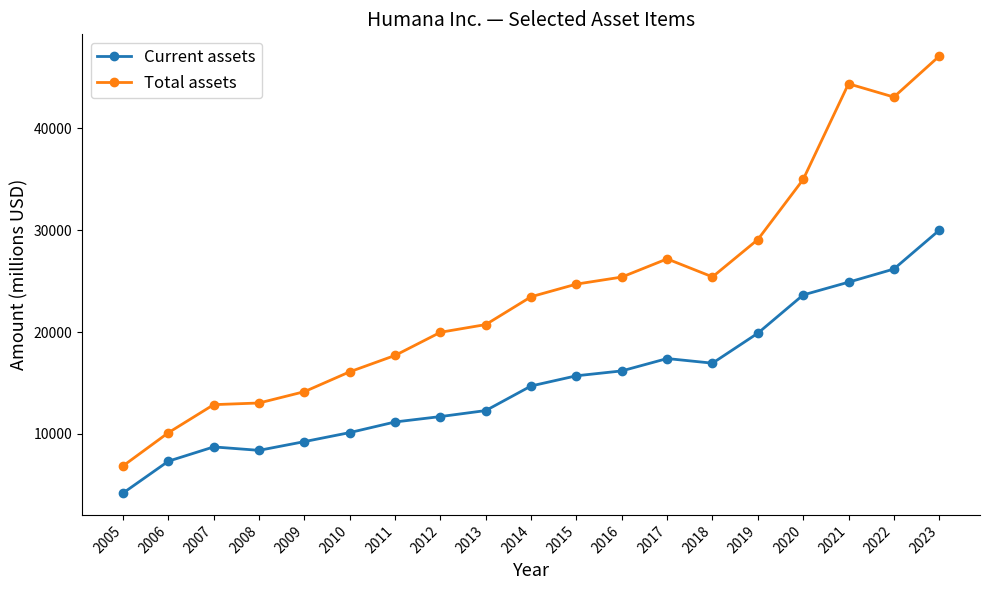

What is the approximate value of Current assets at 2016, to the nearest 50?

16200